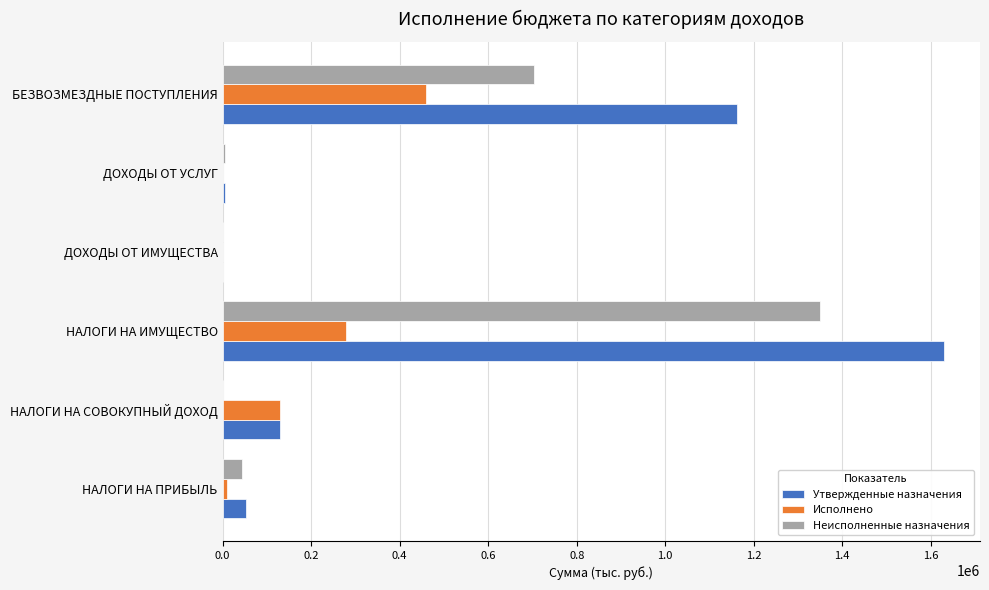

At which category is the sum across all series the highest?

НАЛОГИ НА ИМУЩЕСТВО